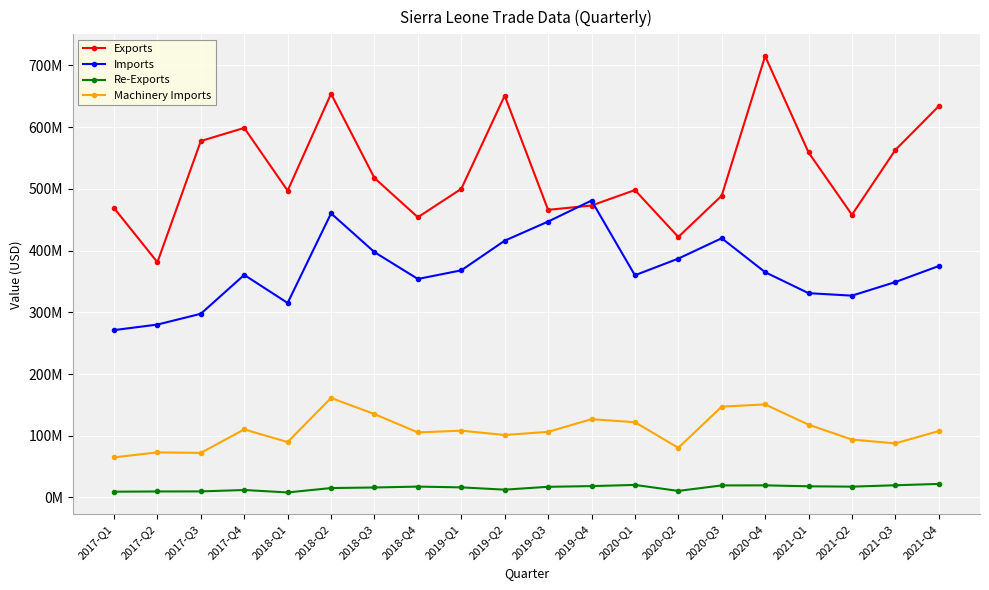

What are all the series names shown in the legend?

Exports, Imports, Re-Exports, Machinery Imports